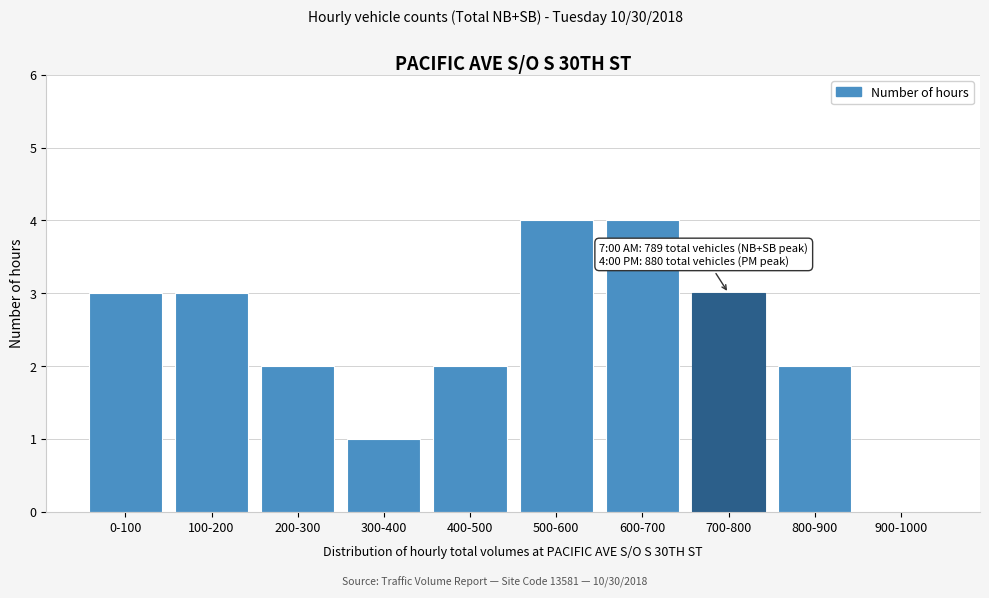

Reading left to right, transcribe all the data shown in this chart.

0-100=3	100-200=3	200-300=2	300-400=1	400-500=2	500-600=4	600-700=4	700-800=3	800-900=2	900-1000=0